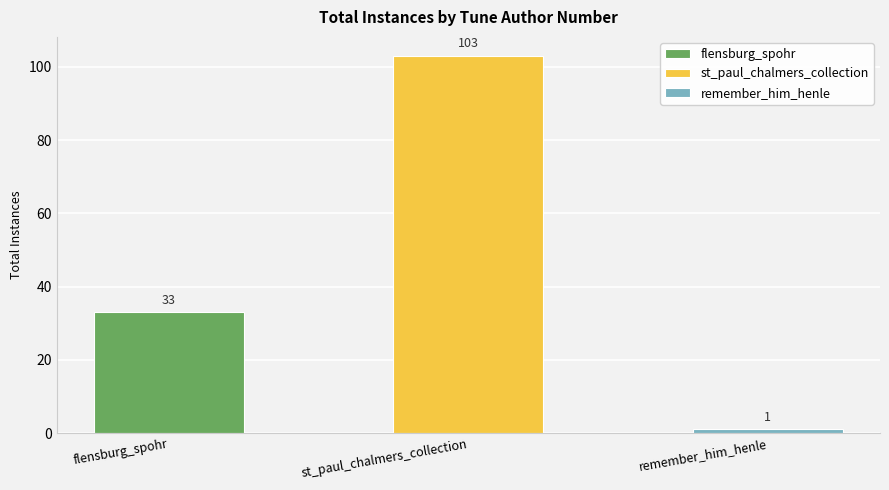

What value does the data have at st_paul_chalmers_collection?

103